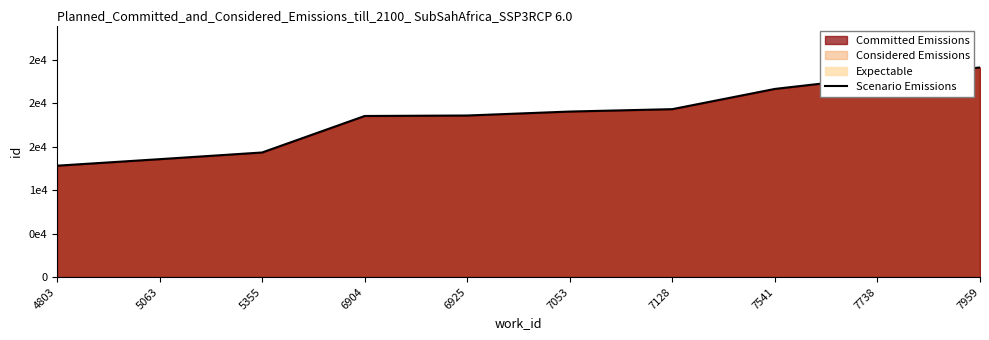

Does the chart have visible grid lines?

No